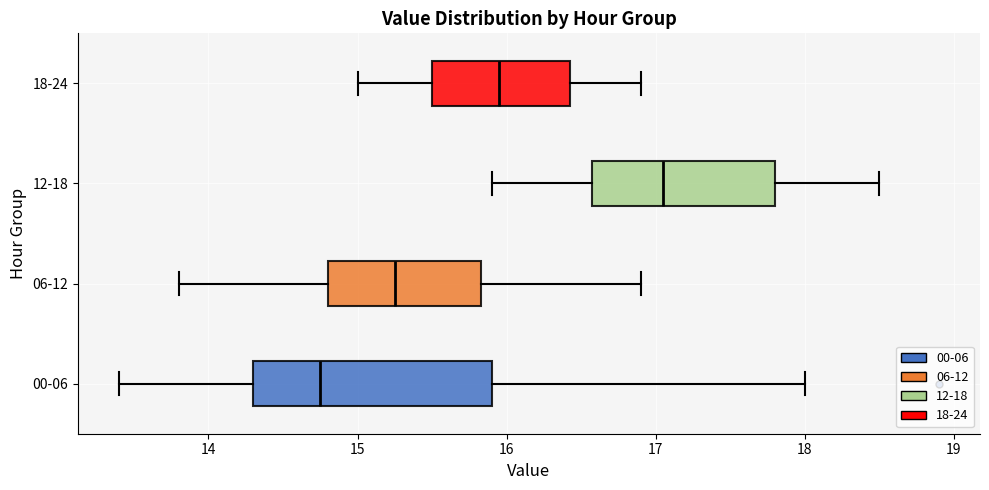

Comparing the boxes themselves (not the whiskers), which one is the widest?

00-06